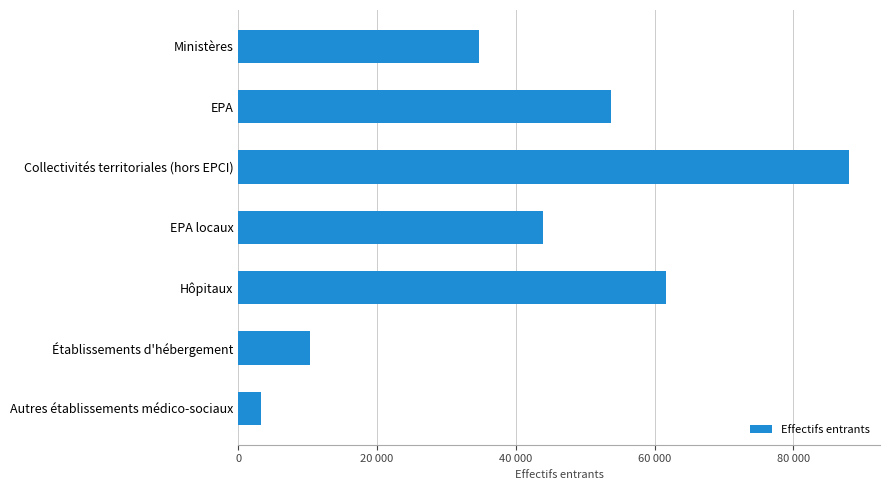

What is the difference between the second highest and second lowest values?

51261